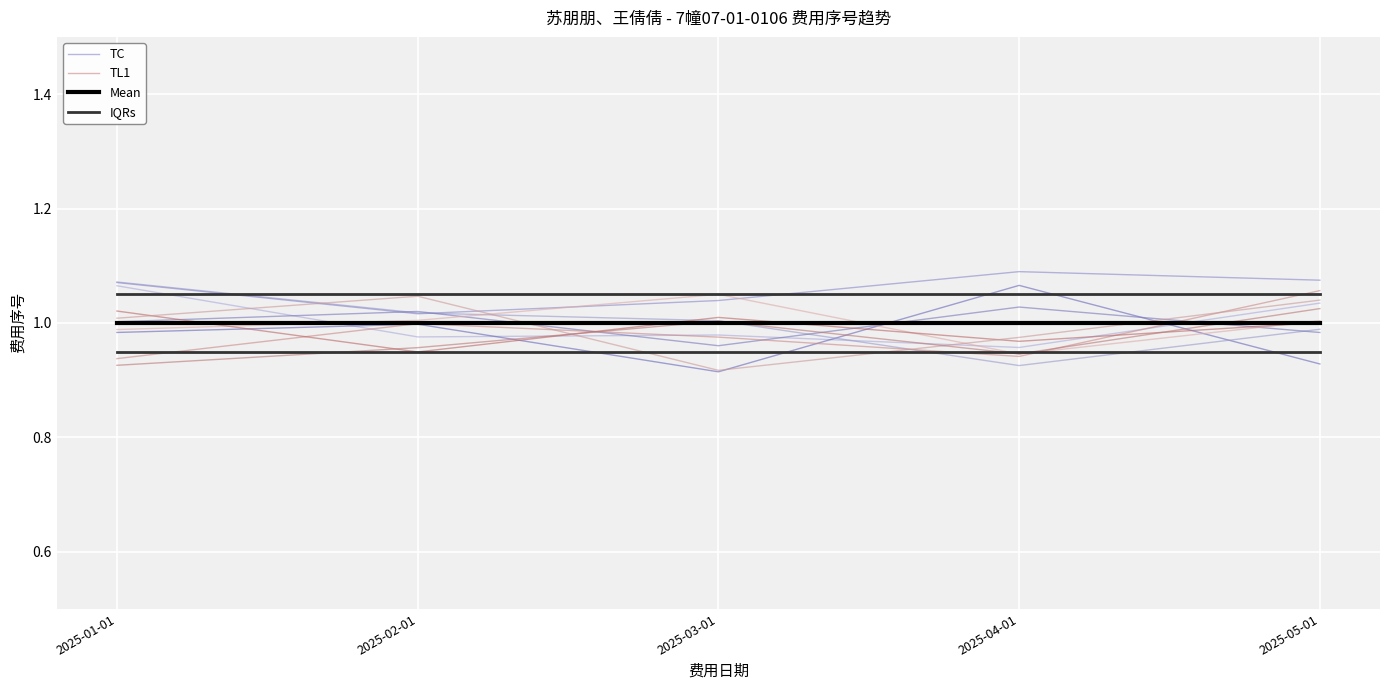

What are all the series names shown in the legend?

TC, TL1, Mean, IQRs